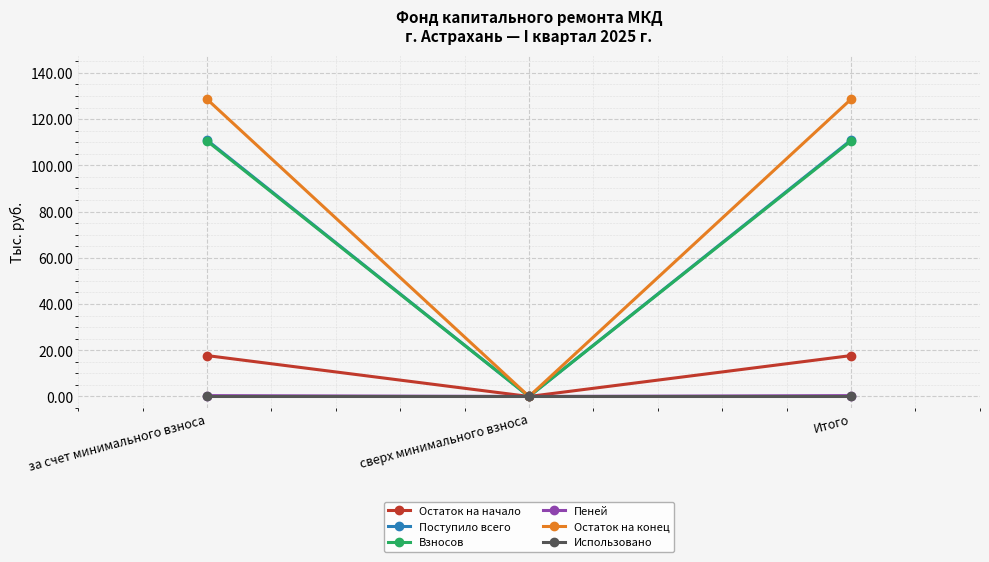

What is the highest value of the Поступило всего series?

110.9